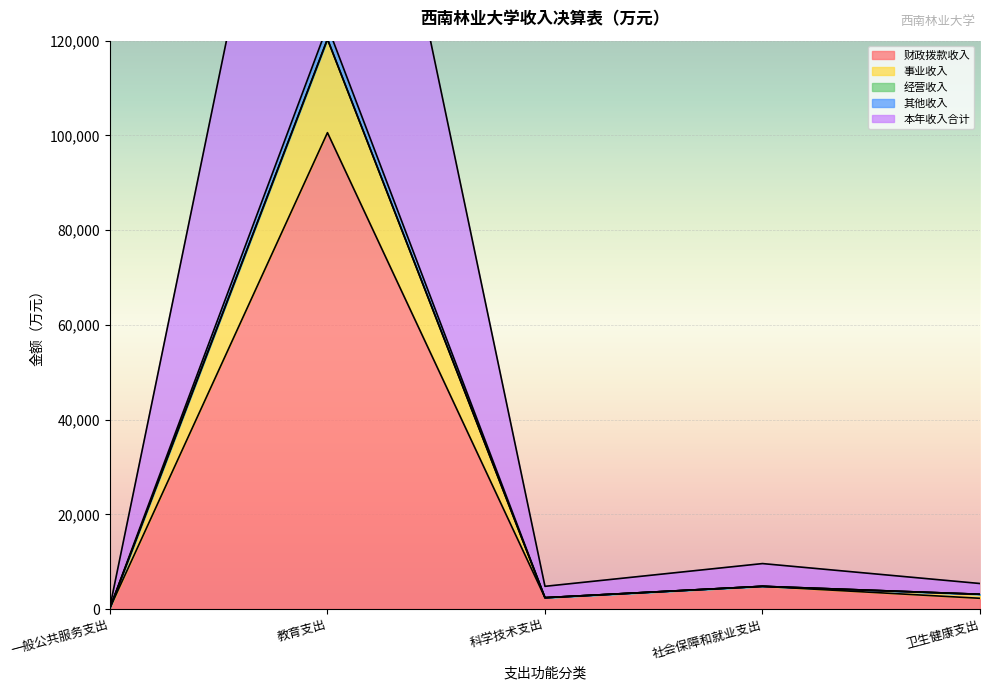

At which category does 本年收入合计 reach its first local peak?

教育支出